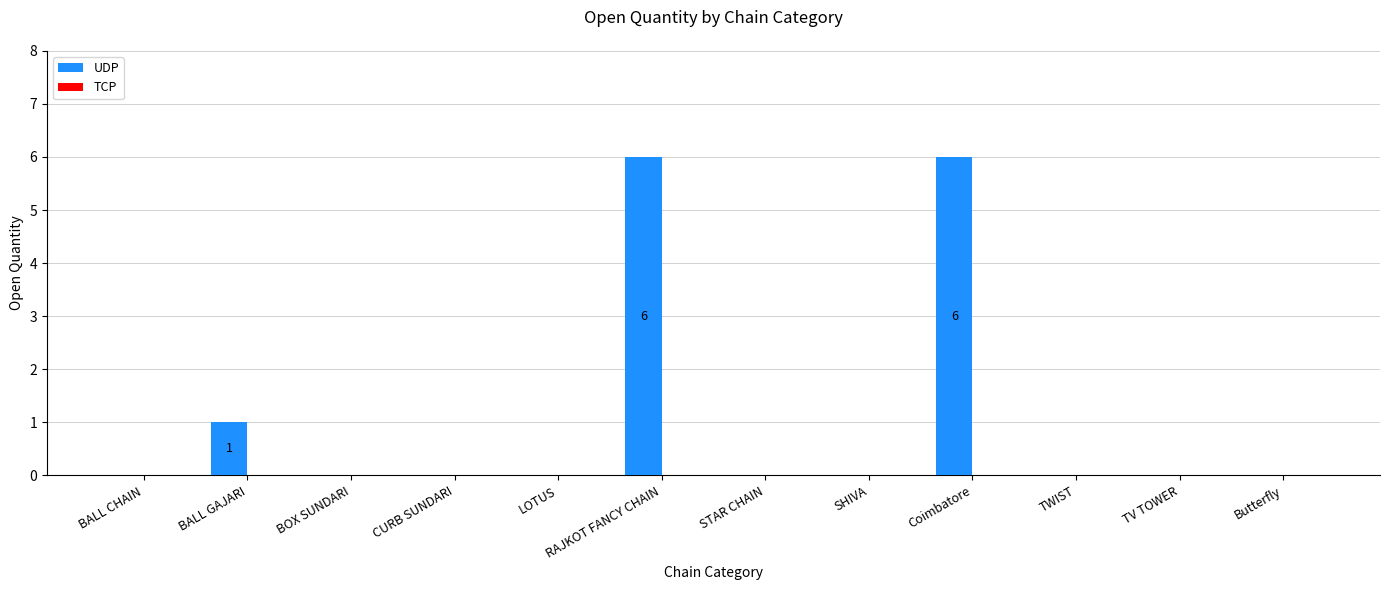

Which has a higher value, CURB SUNDARI or Coimbatore?

Coimbatore